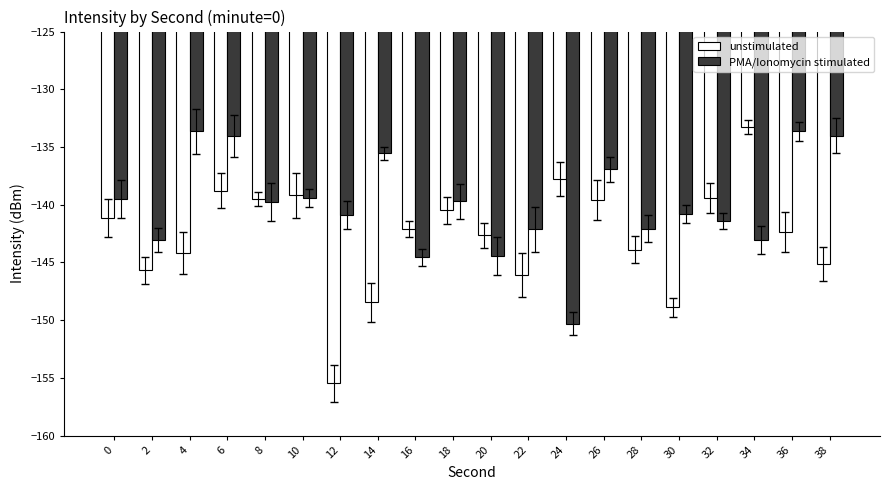

What is the highest value of the unstimulated series?

-133.3